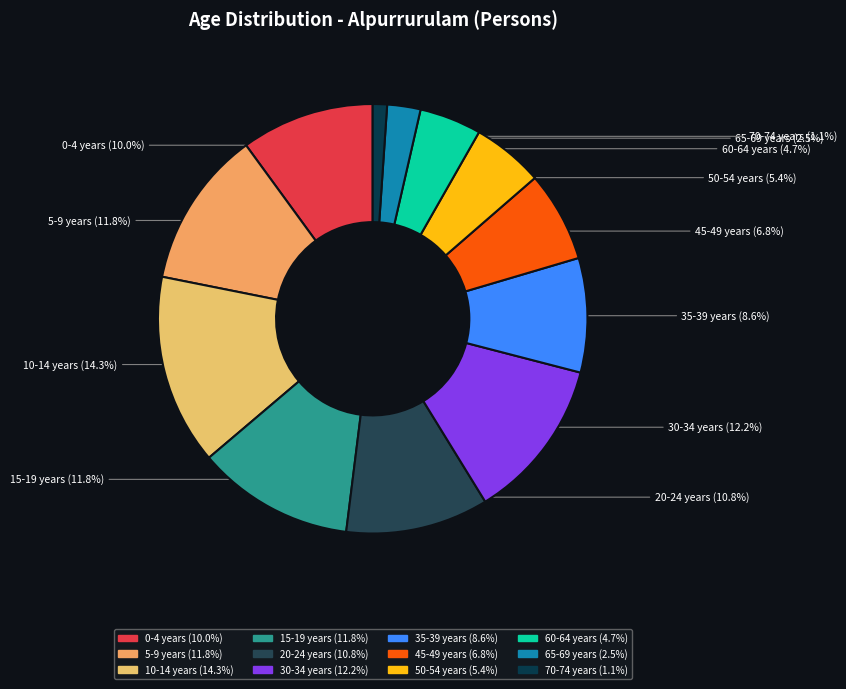

What is the ratio of the value at 20-24 years to the value at 50-54 years?

2.0